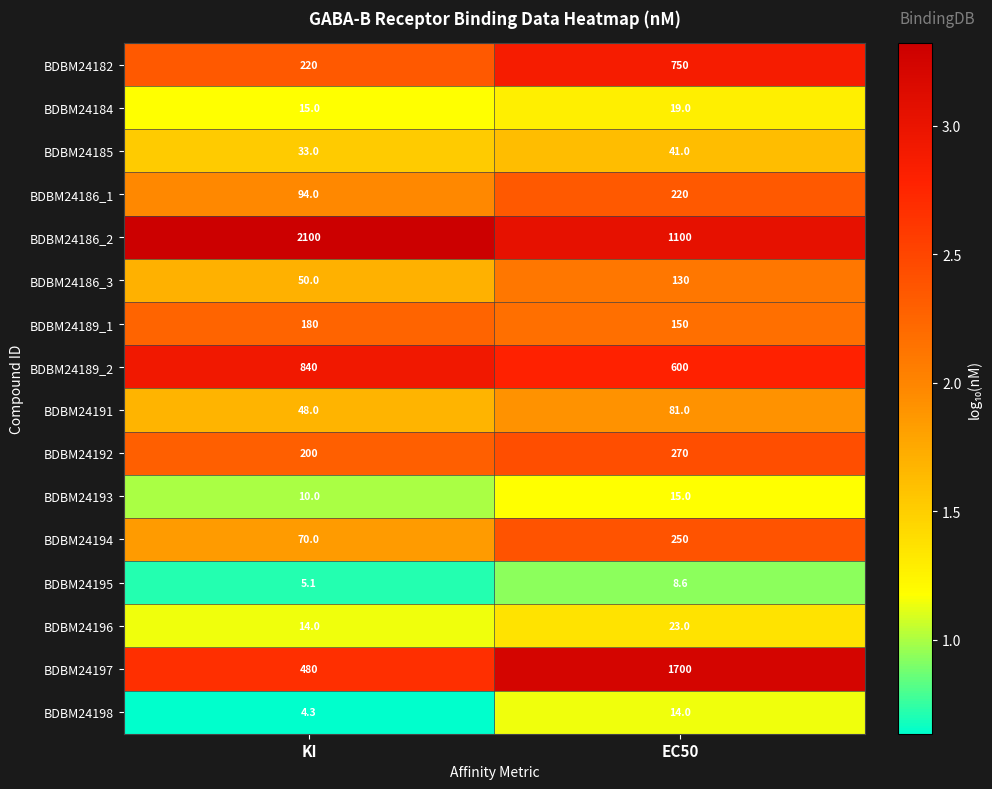

What is the sum of all BDBM24194 values?

320.0